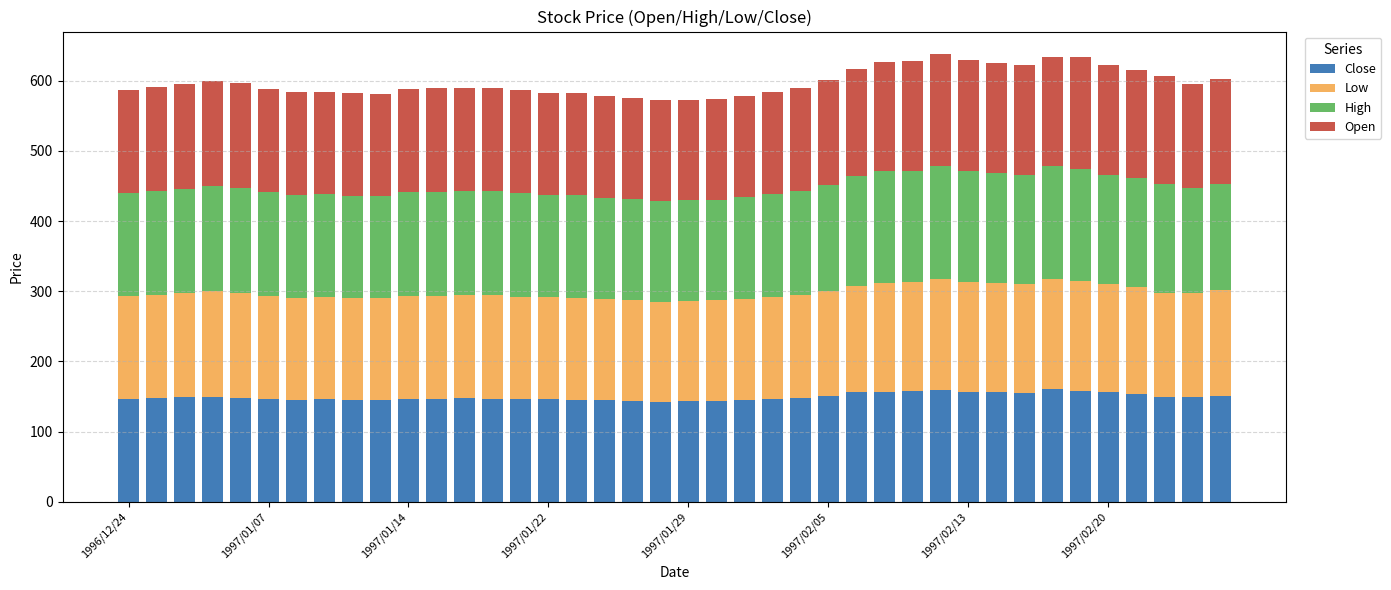

What is the sum of all Close values?

5984.2